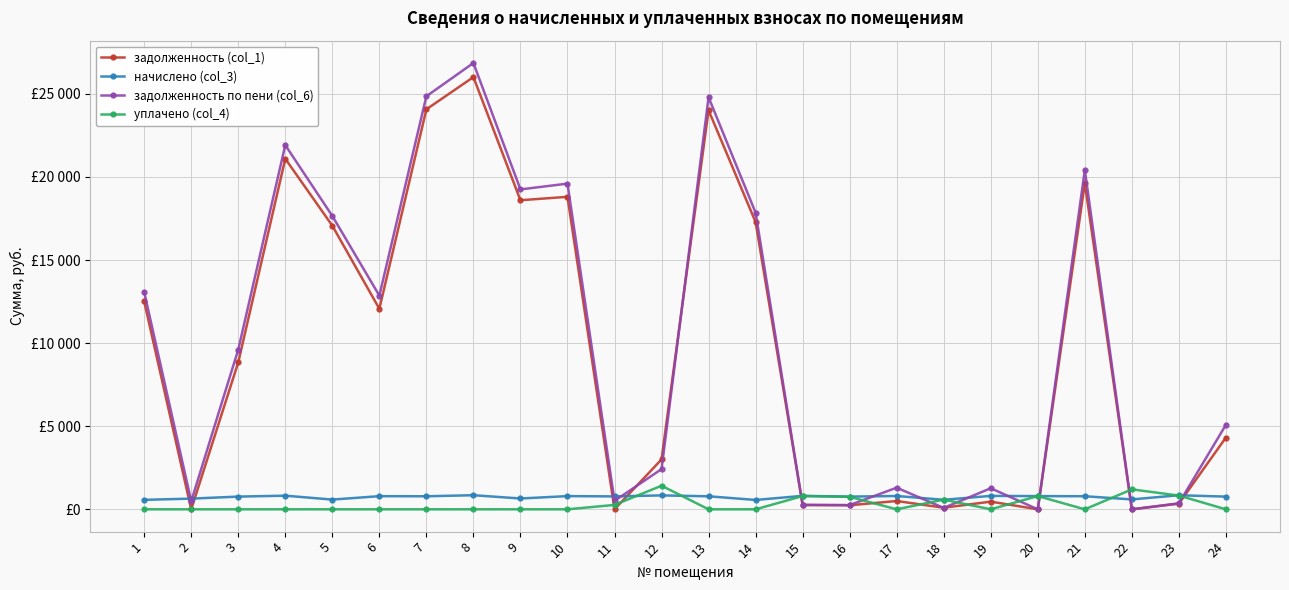

What is the maximum value shown in the chart?

26856.5